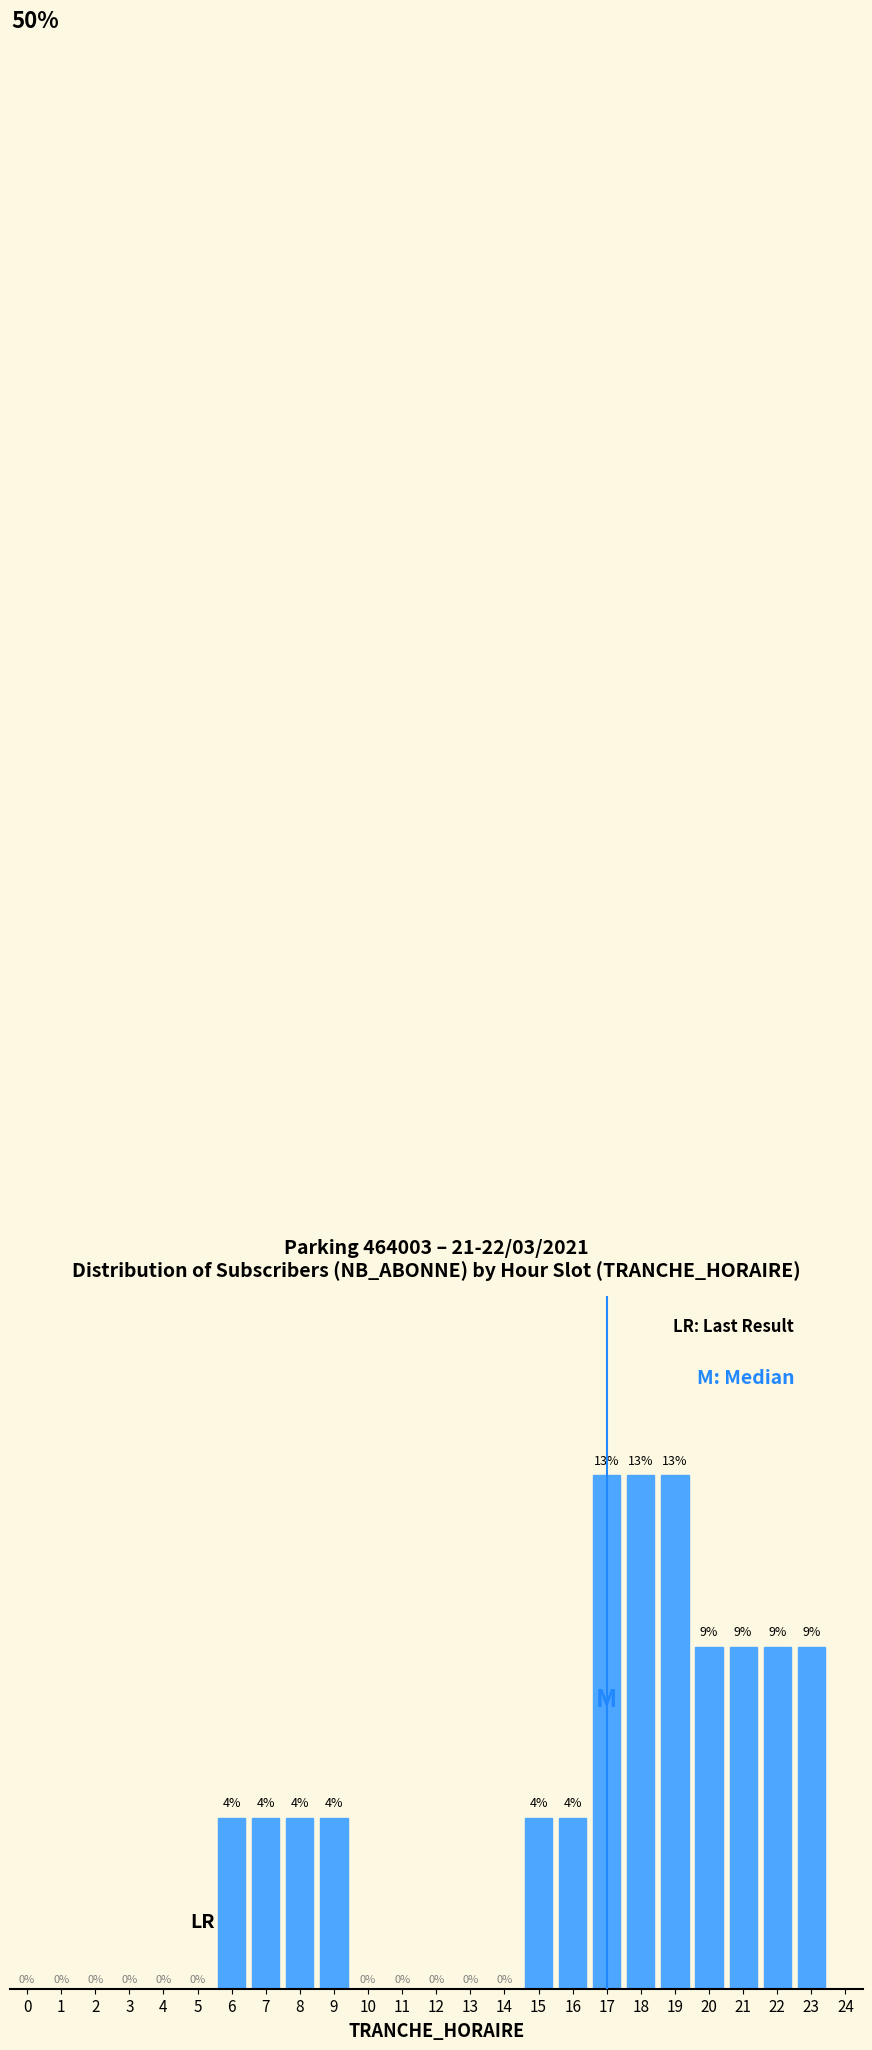

Are the bars horizontal?

No